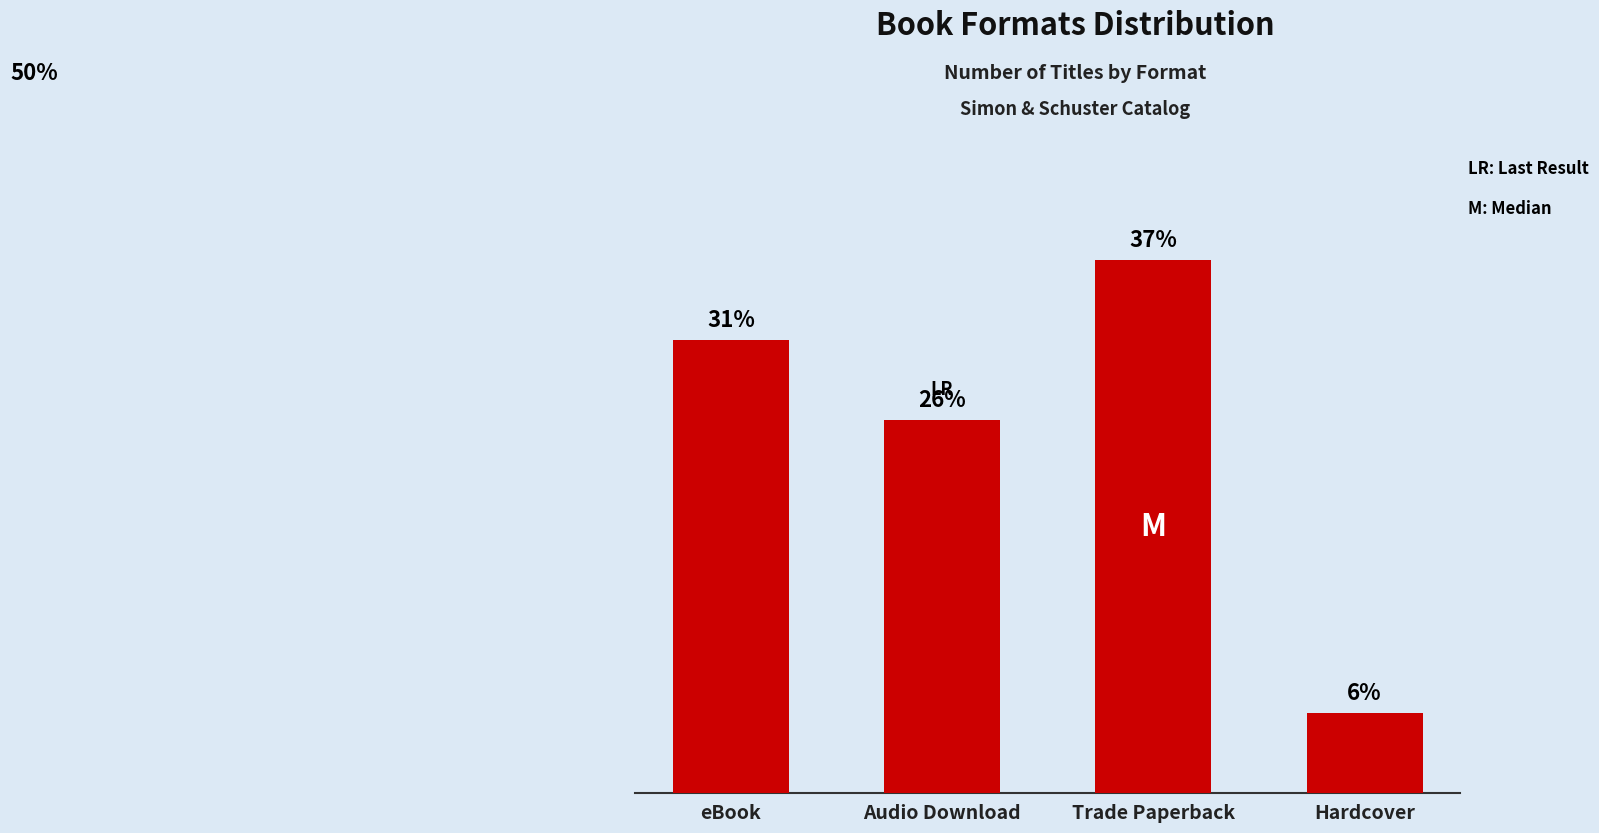

Are the bars horizontal?

No